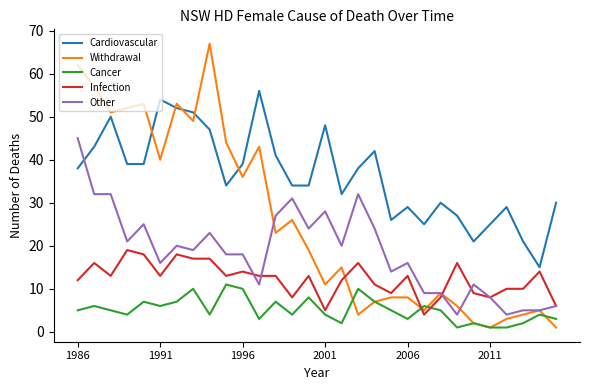

True or false: Cardiovascular and Cancer intersect in this chart.

False